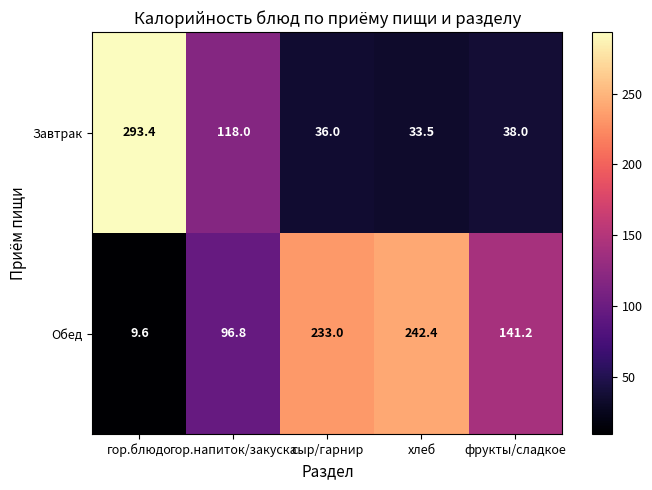

What is the greatest value displayed?

293.4